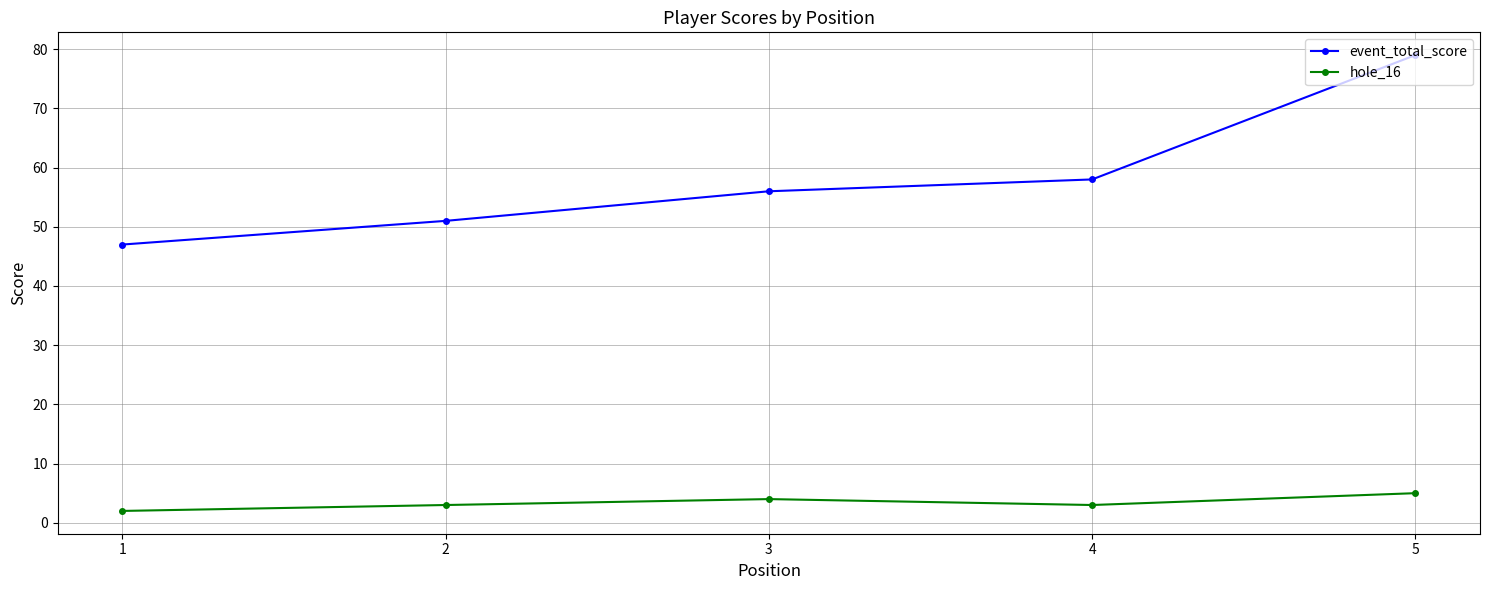

Is this an area chart (filled region under the line)?

No